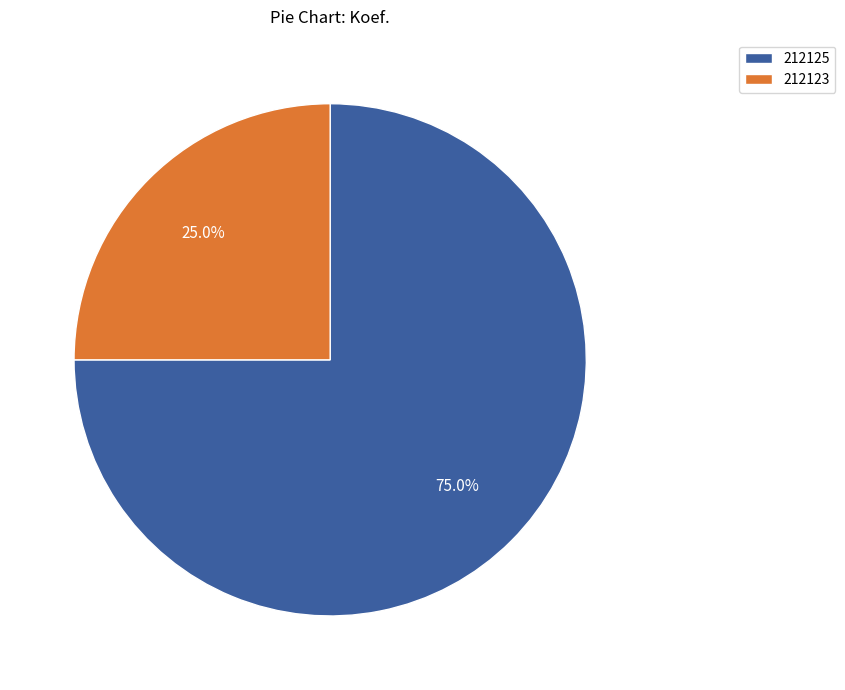

Is it true that 212125 is 61% of the pie?

False